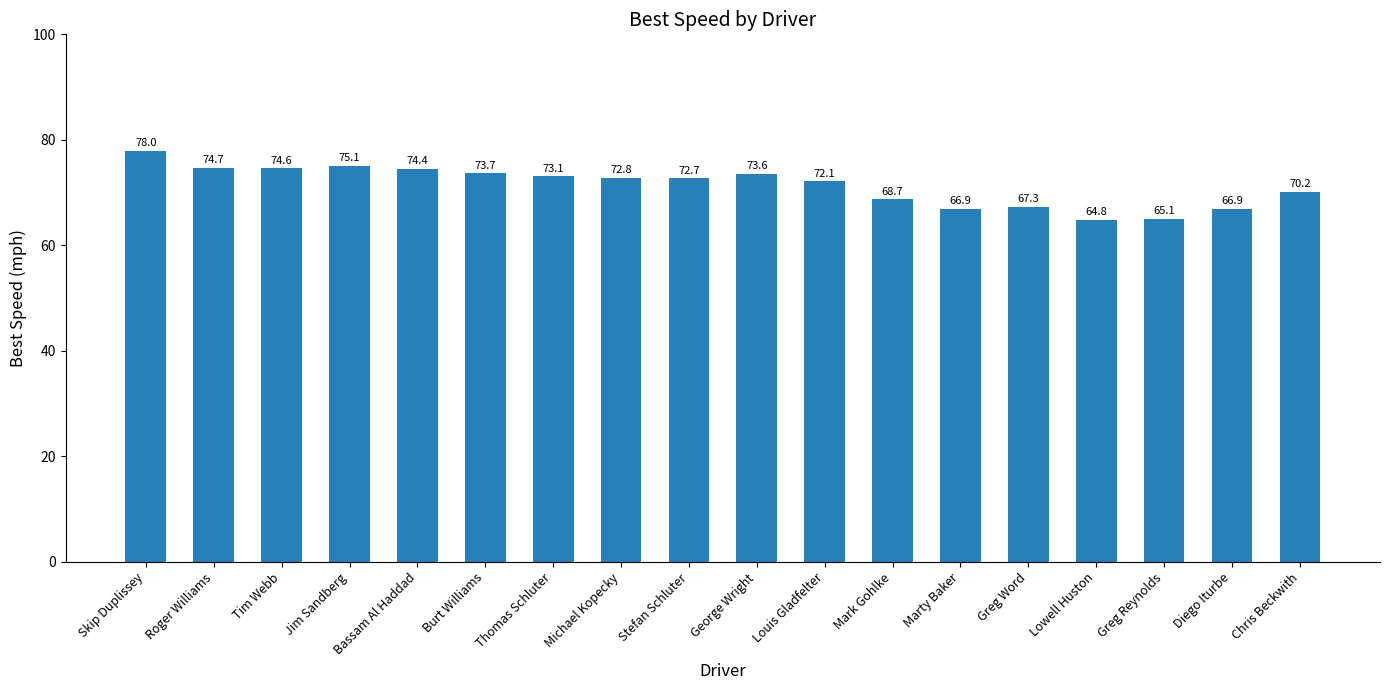

What is the difference between the maximum and minimum values?

13.1